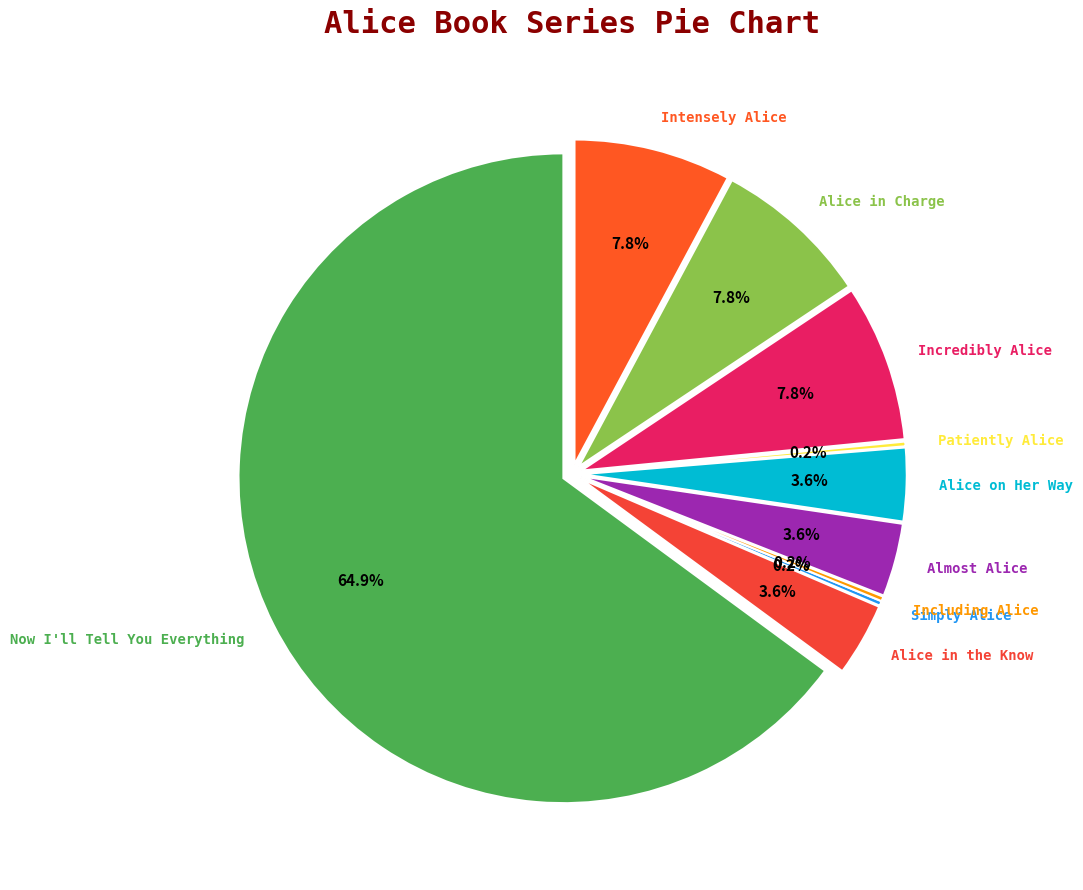

What is the largest slice in the pie chart?

Now I'll Tell You Everything